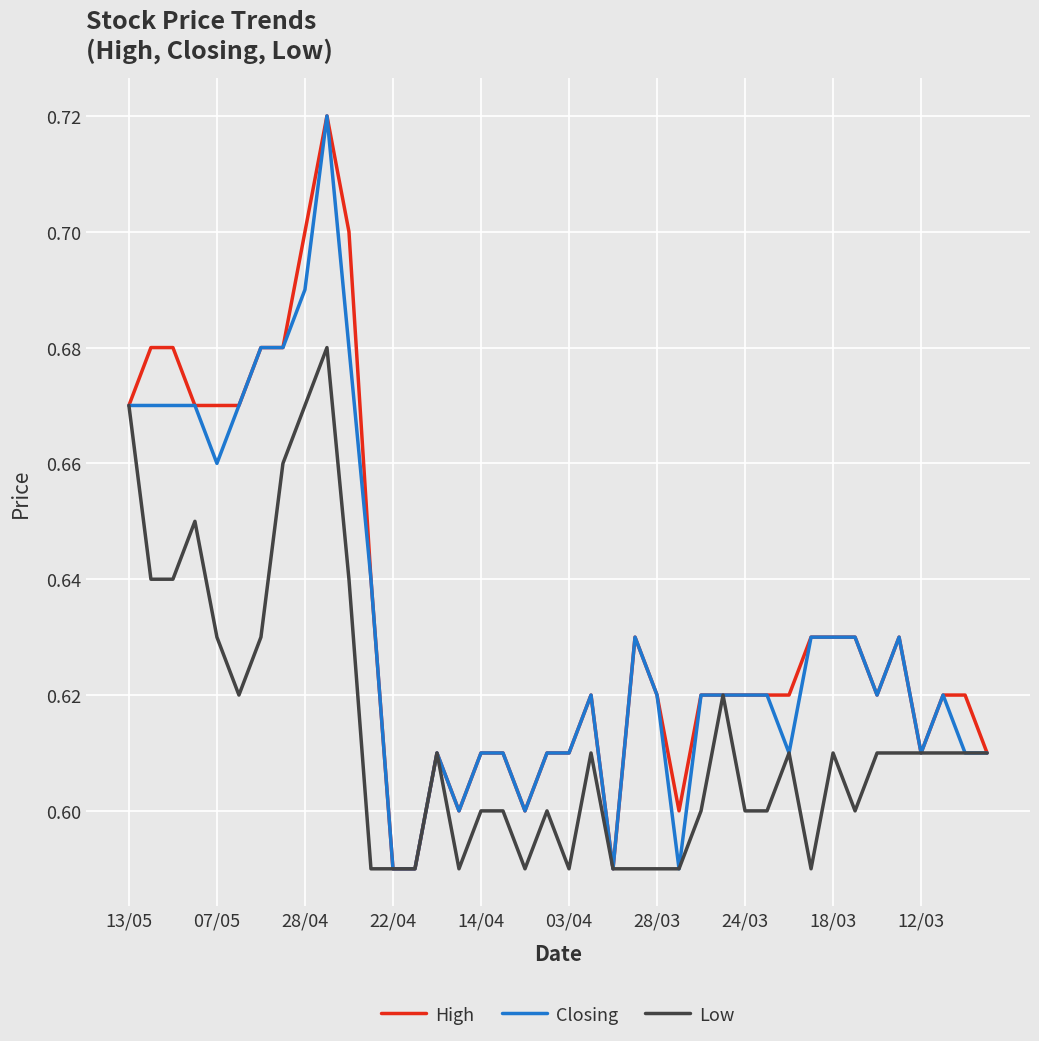

Does the chart display data point markers on the line(s)?

No